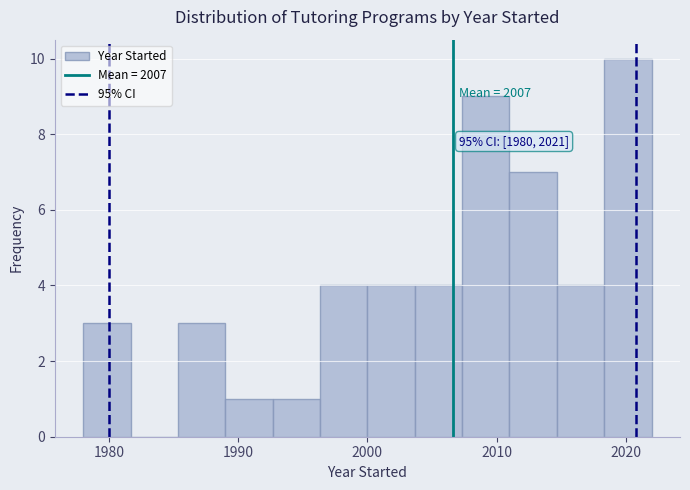

Around what value on the x-axis is the tallest bar? Give the approximate position of its centre, as read against the axis.

2020